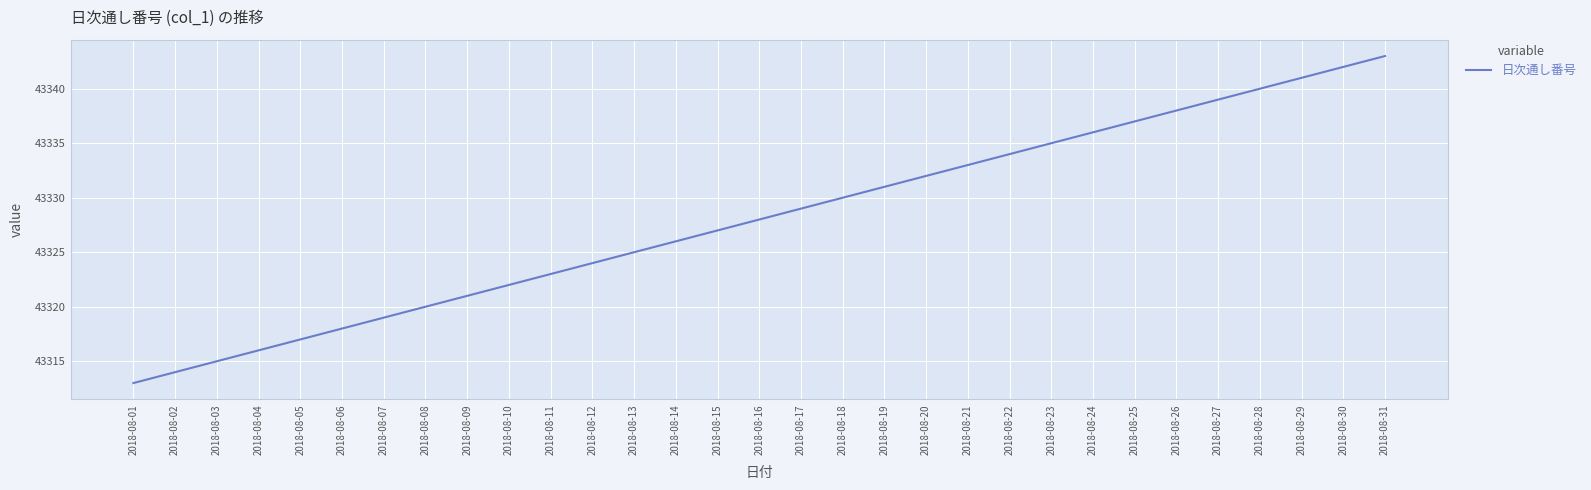

Is this an area chart (filled region under the line)?

No